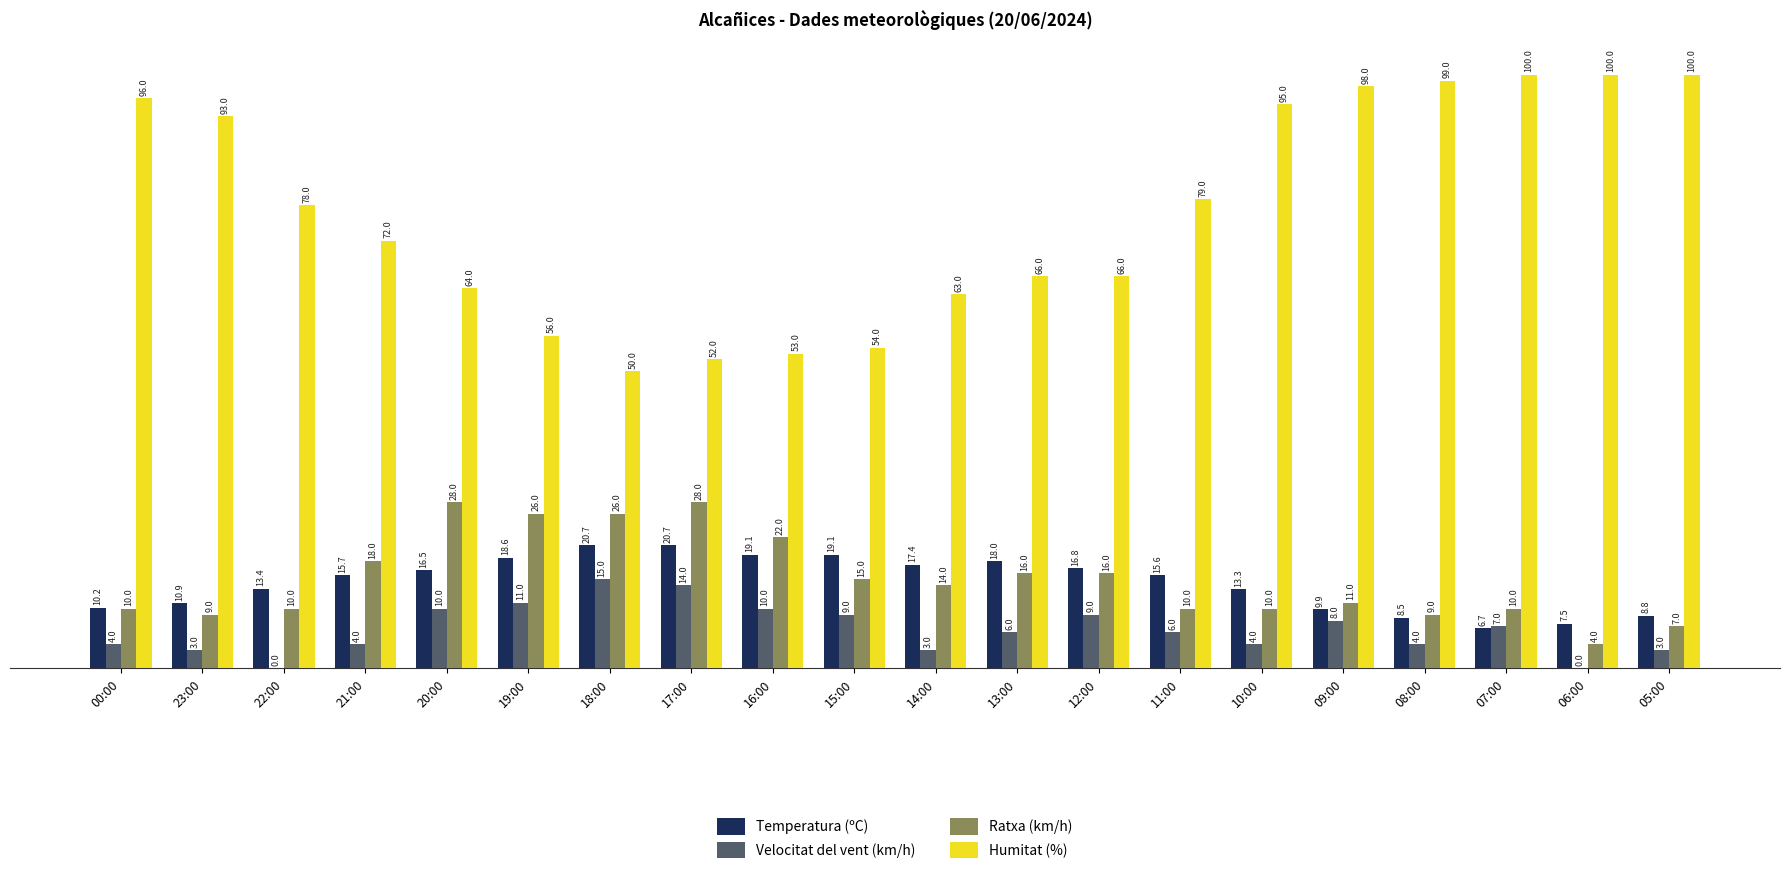

Reading left to right, extract all data points from this chart.

Temperatura (ºC): 00:00=10.2	23:00=10.9	22:00=13.4	21:00=15.7	20:00=16.5	19:00=18.6	18:00=20.7	17:00=20.7	16:00=19.1	15:00=19.1	14:00=17.4	13:00=18.0	12:00=16.8	11:00=15.6	10:00=13.3	09:00=9.9	08:00=8.5	07:00=6.7	06:00=7.5	05:00=8.8
Velocitat del vent (km/h): 00:00=4.0	23:00=3.0	22:00=0.0	21:00=4.0	20:00=10.0	19:00=11.0	18:00=15.0	17:00=14.0	16:00=10.0	15:00=9.0	14:00=3.0	13:00=6.0	12:00=9.0	11:00=6.0	10:00=4.0	09:00=8.0	08:00=4.0	07:00=7.0	06:00=0.0	05:00=3.0
Ratxa (km/h): 00:00=10.0	23:00=9.0	22:00=10.0	21:00=18.0	20:00=28.0	19:00=26.0	18:00=26.0	17:00=28.0	16:00=22.0	15:00=15.0	14:00=14.0	13:00=16.0	12:00=16.0	11:00=10.0	10:00=10.0	09:00=11.0	08:00=9.0	07:00=10.0	06:00=4.0	05:00=7.0
Humitat (%): 00:00=96.0	23:00=93.0	22:00=78.0	21:00=72.0	20:00=64.0	19:00=56.0	18:00=50.0	17:00=52.0	16:00=53.0	15:00=54.0	14:00=63.0	13:00=66.0	12:00=66.0	11:00=79.0	10:00=95.0	09:00=98.0	08:00=99.0	07:00=100.0	06:00=100.0	05:00=100.0